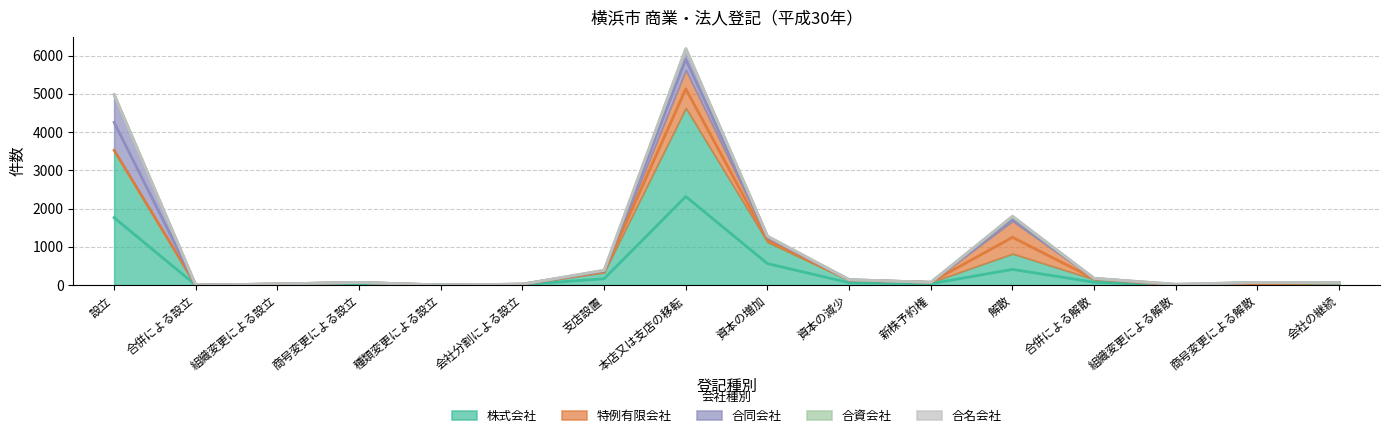

Between which two adjacent categories do 合同会社 and 株式会社 first intersect?

商号変更による設立 and 種類変更による設立